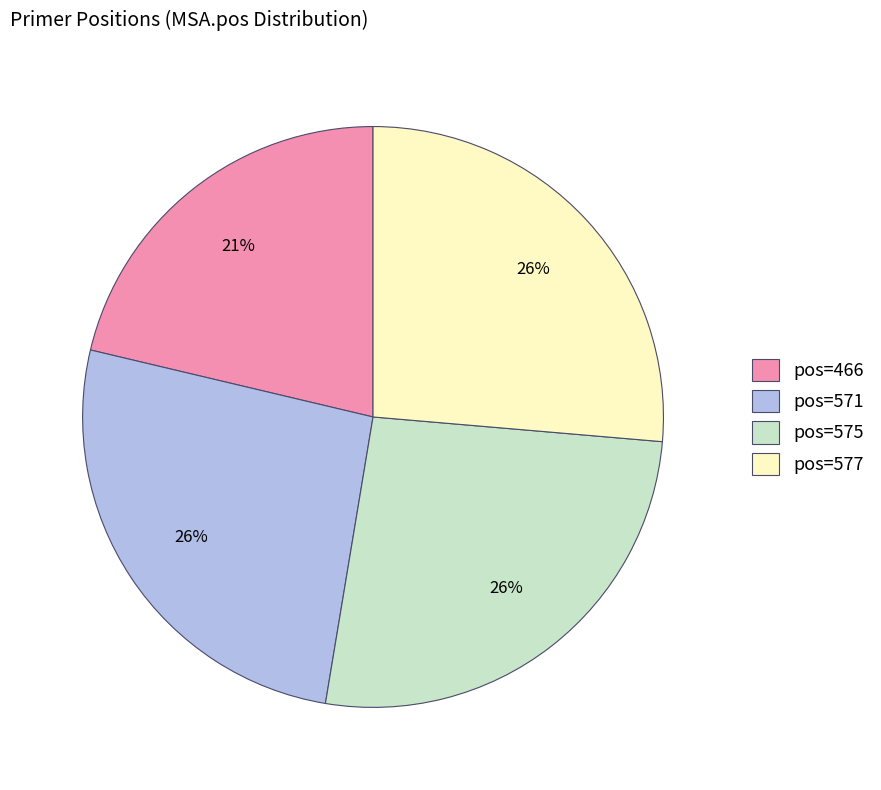

To the nearest percent, what is the average slice percentage?

25%